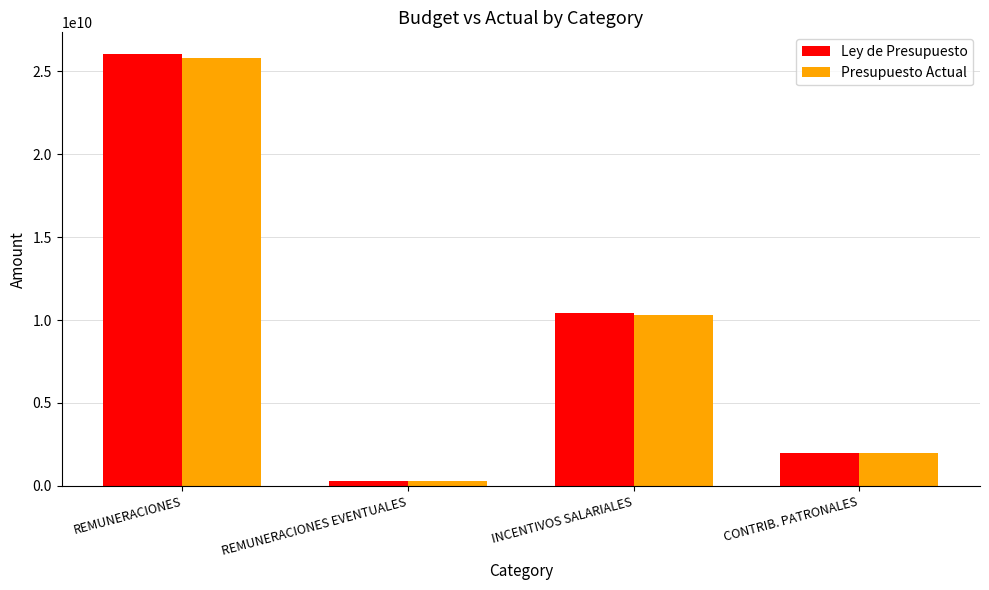

What is the spread (max minus min) of values at CONTRIB. PATRONALES?

4391001.0